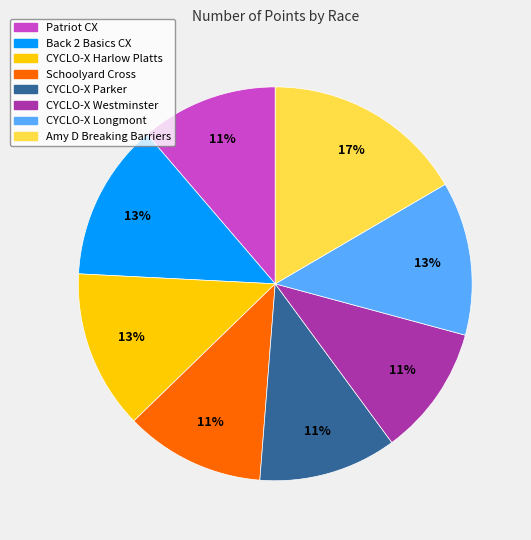

How many segments does this pie chart have?

8